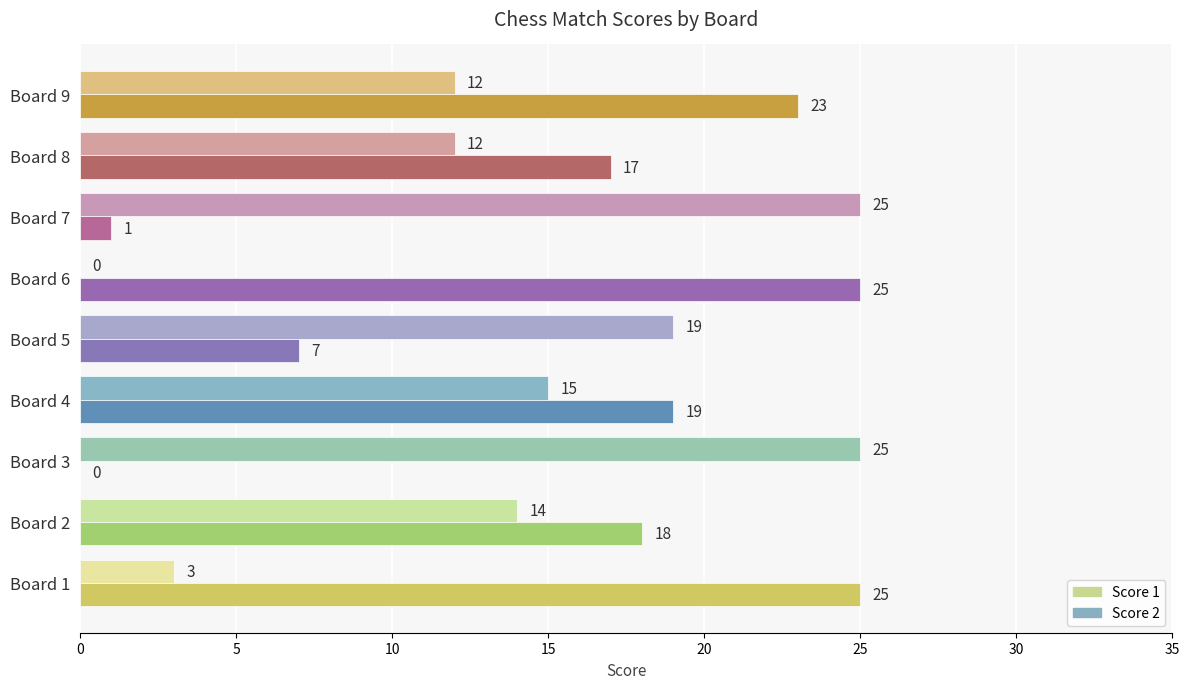

Between Board 1 and Board 2, which series saw the biggest shift?

Score 1